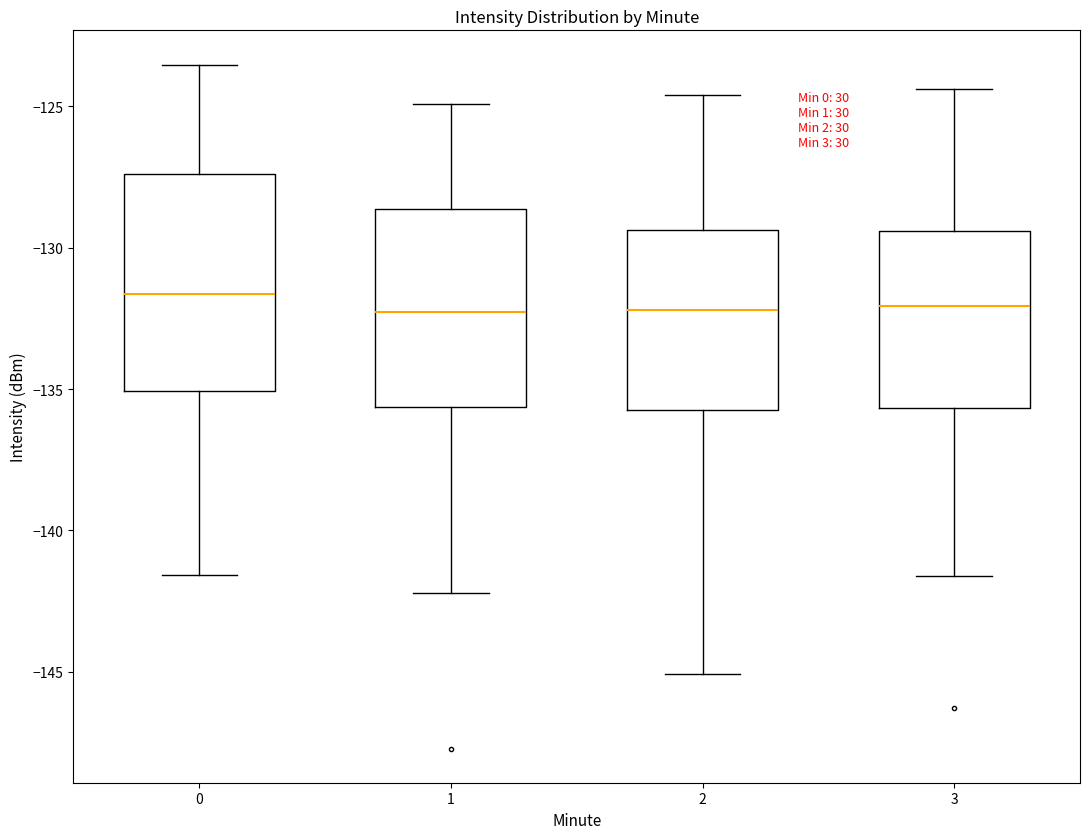

Where is the lower edge of the box at x = 2 on the y-axis? The values are not printed on the chart, so give them approximately, as read against the axis.

-135.5